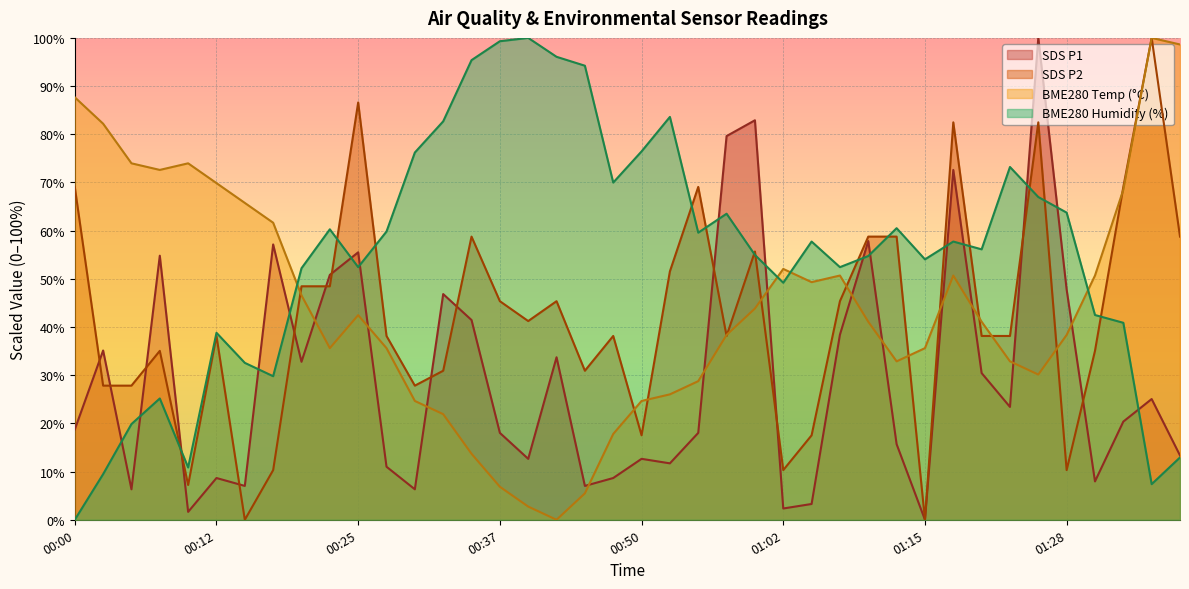

Which series has the widest spread of values?

SDS_P1